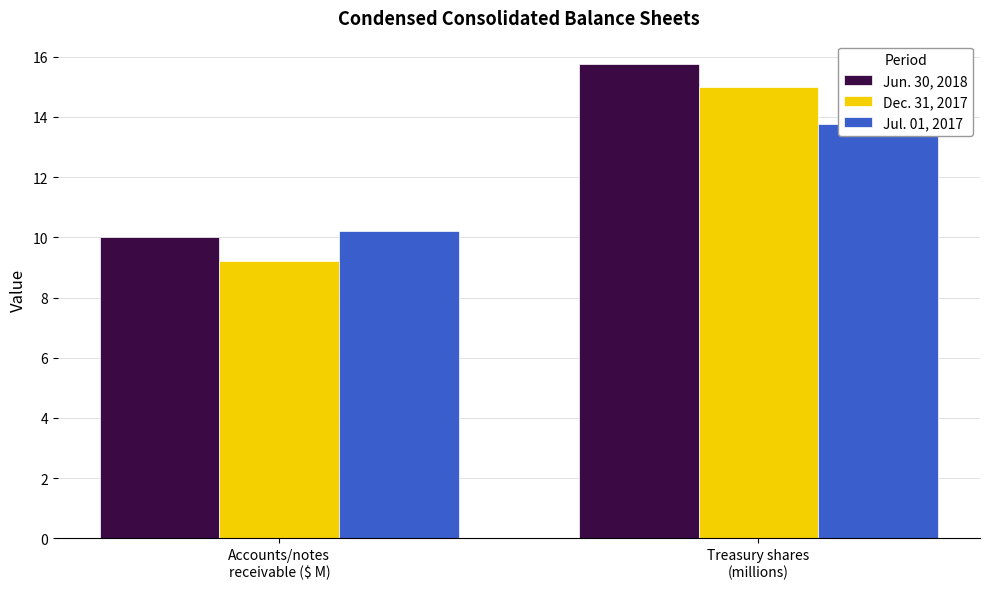

What are all the series names shown in the legend?

Jun. 30, 2018, Dec. 31, 2017, Jul. 01, 2017